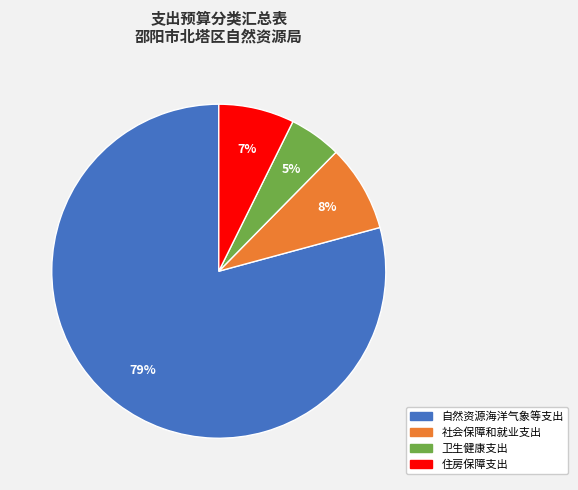

Is the sum of 住房保障支出 and 自然资源海洋气象等支出 greater than half?

Yes